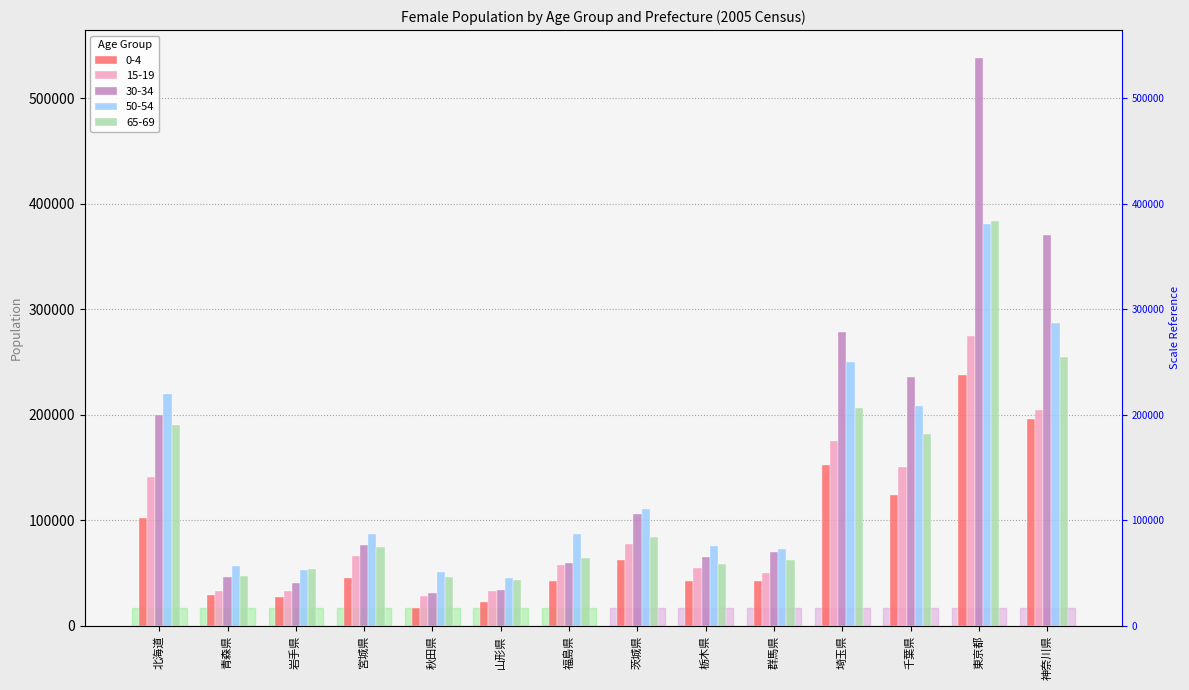

Reading left to right, transcribe all the data shown in this chart.

0-4: 北海道=102400	青森県=29100	岩手県=27400	宮城県=45500	秋田県=16800	山形県=23000	福島県=42900	茨城県=62600	栃木県=42800	群馬県=42300	埼玉県=152300	千葉県=124300	東京都=237400	神奈川県=195800
15-19: 北海道=141100	青森県=33300	岩手県=33000	宮城県=66000	秋田県=28200	山形県=32900	福島県=57500	茨城県=77400	栃木県=55100	群馬県=50200	埼玉県=175100	千葉県=150900	東京都=274200	神奈川県=204500
30-34: 北海道=199700	青森県=45800	岩手県=41000	宮城県=76300	秋田県=31100	山形県=33800	福島県=59500	茨城県=105600	栃木県=65300	群馬県=69700	埼玉県=278600	千葉県=236000	東京都=537700	神奈川県=370800
50-54: 北海道=219900	青森県=57100	岩手県=52700	宮城県=86600	秋田県=51000	山形県=45200	福島県=86900	茨城県=110800	栃木県=75200	群馬県=72800	埼玉県=250300	千葉県=208700	東京都=381100	神奈川県=286700
65-69: 北海道=190400	青森県=47600	岩手県=53700	宮城県=74300	秋田県=46700	山形県=43800	福島県=64200	茨城県=83800	栃木県=58900	群馬県=62500	埼玉県=206800	千葉県=181600	東京都=383600	神奈川県=254600